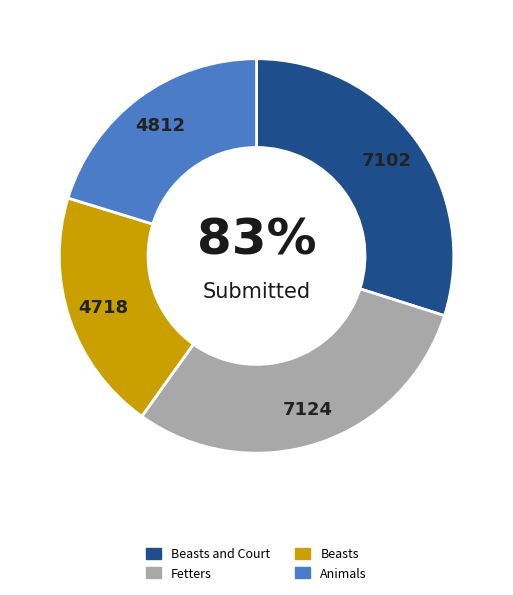

What percentage do Beasts and Fetters together represent?

49.8%